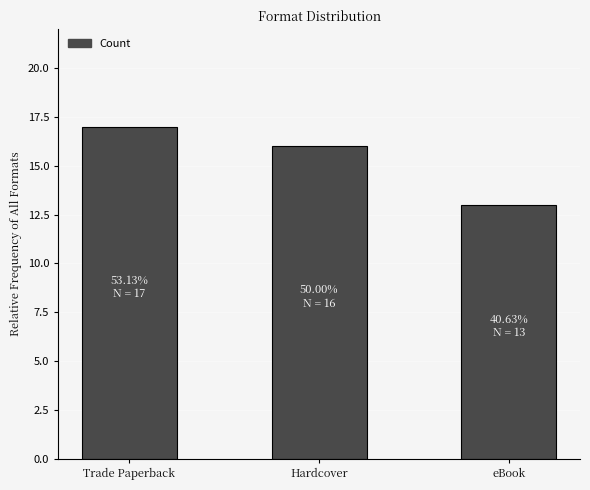

Which has a higher value, Hardcover or eBook?

Hardcover